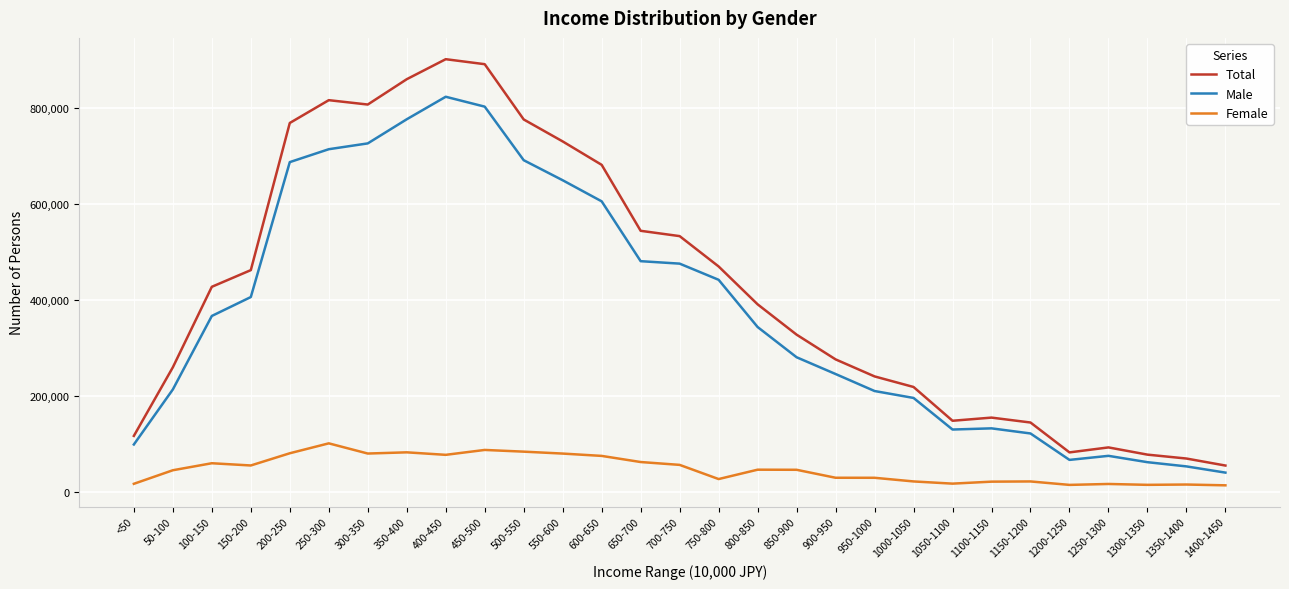

The value of Male at 600-650 is 606074. True or false?

True